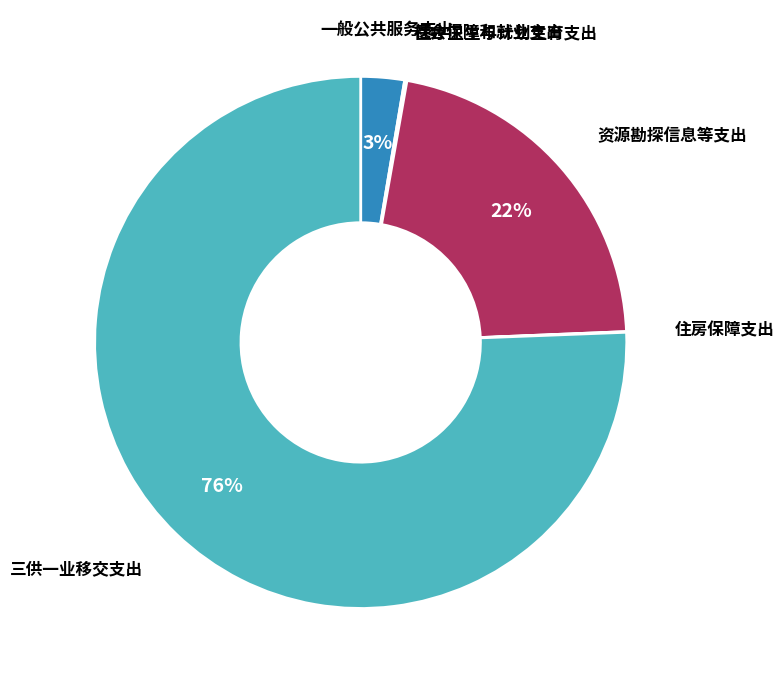

Is there a majority slice in this chart?

Yes